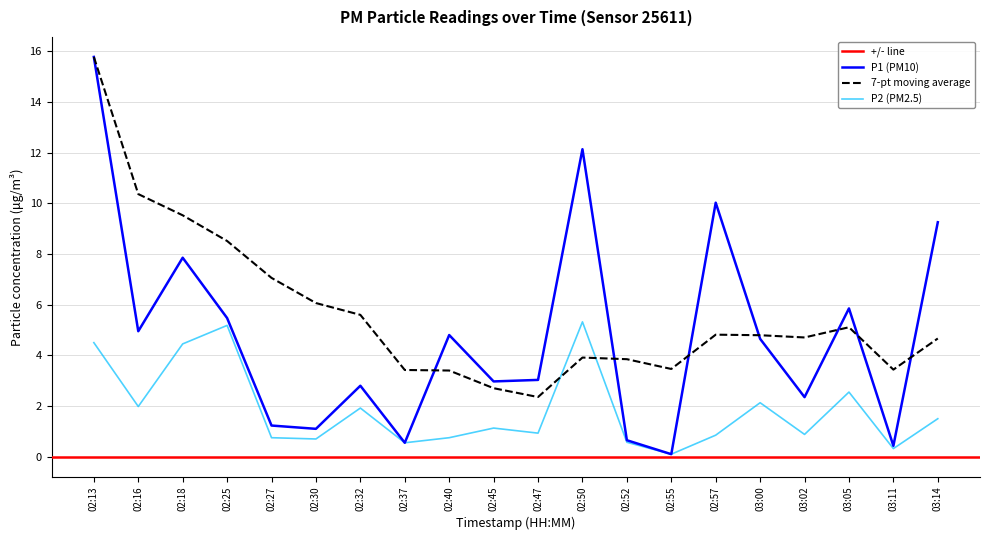

Between 02:27 and 02:40, which series saw the biggest shift?

P1